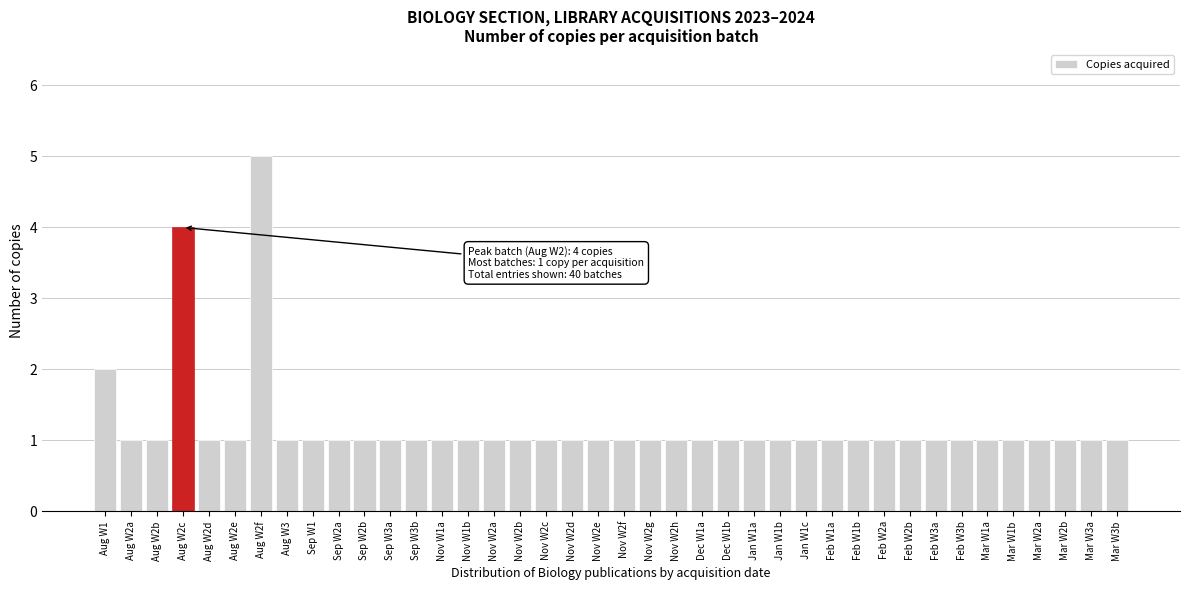

What is the value of the 24th bar from the left?

1